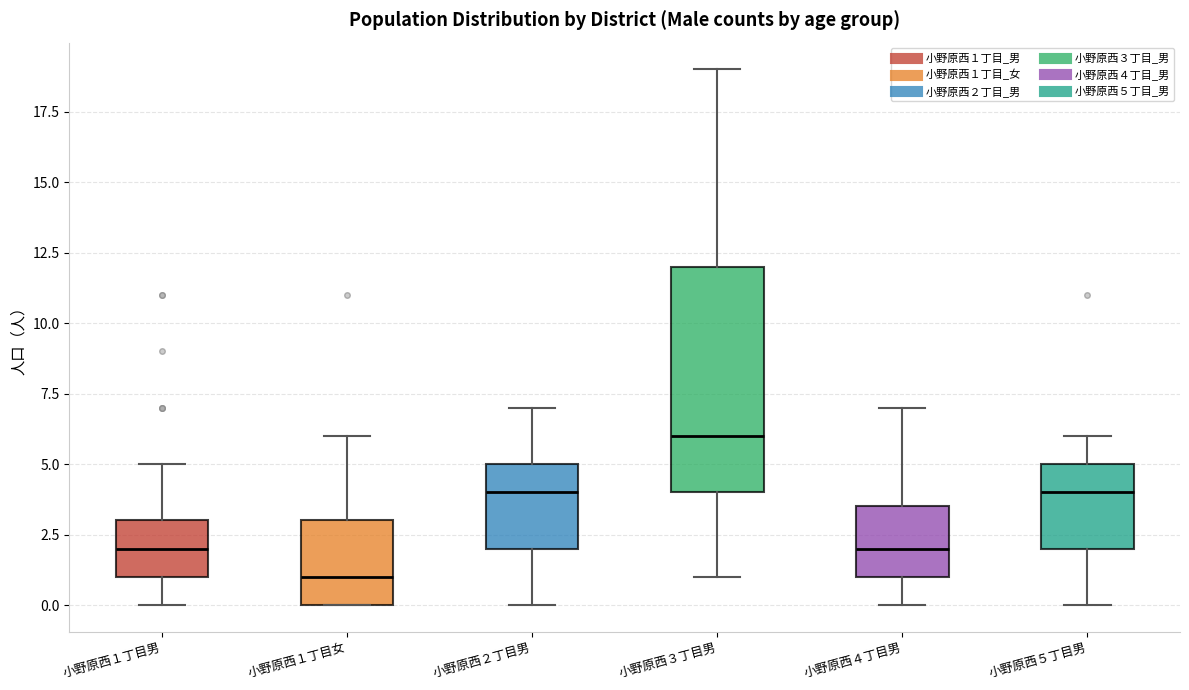

Where is the upper edge of the box for 小野原西１丁目女 on the y-axis? The values are not printed on the chart, so give them approximately, as read against the axis.

3.0